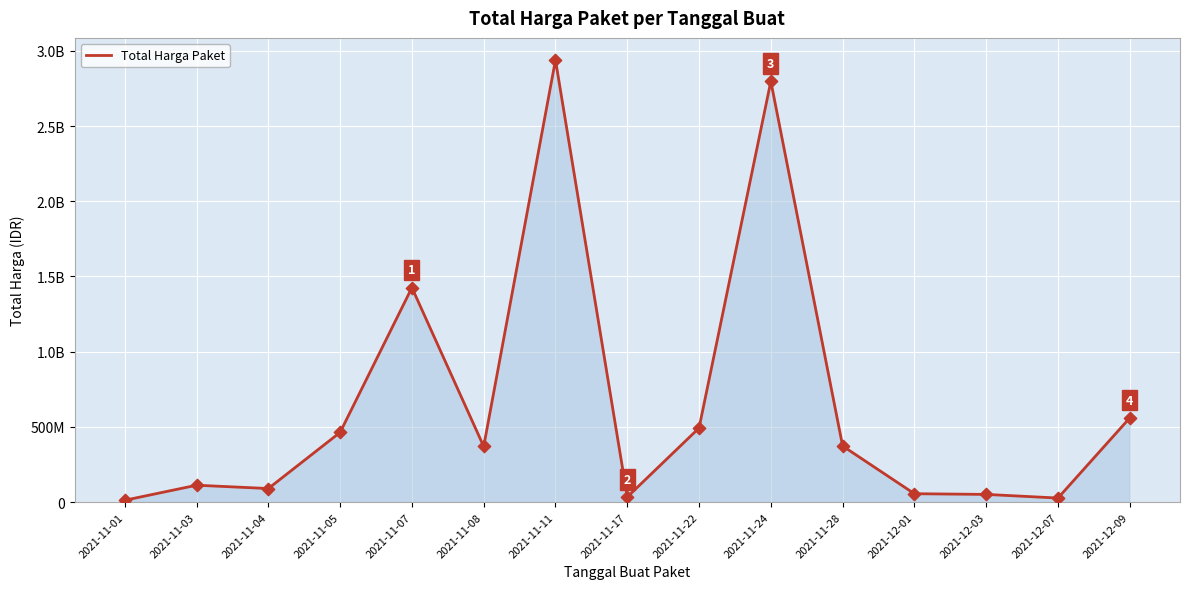

Is this an area chart (filled region under the line)?

Yes